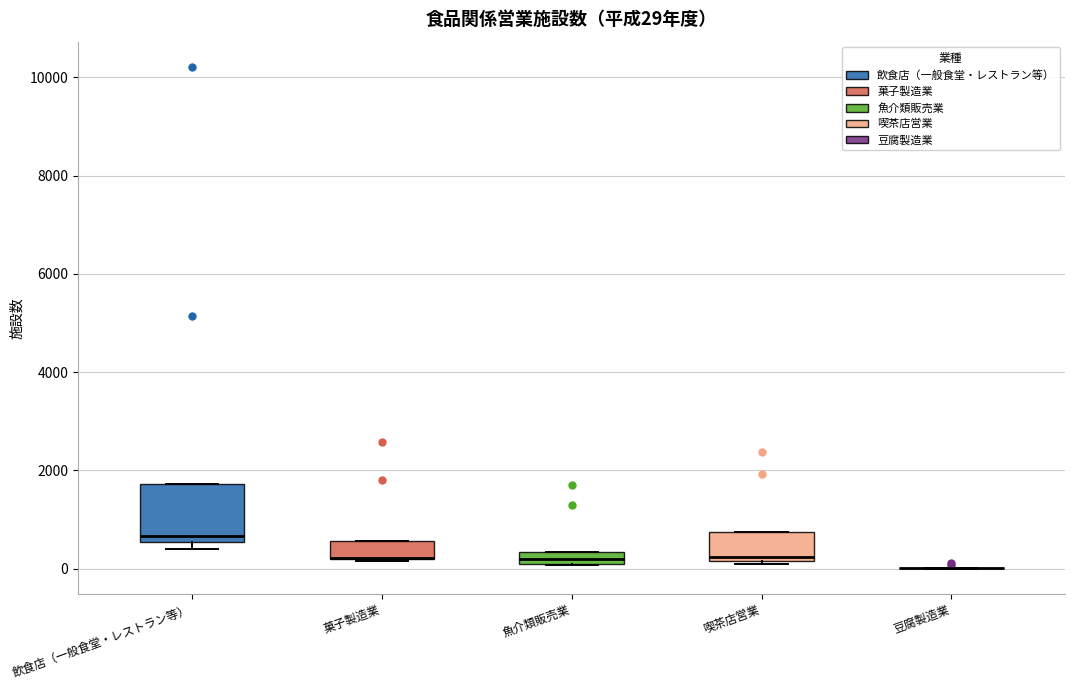

Comparing the boxes themselves (not the whiskers), which one is the tallest?

飲食店（一般食堂・レストラン等）